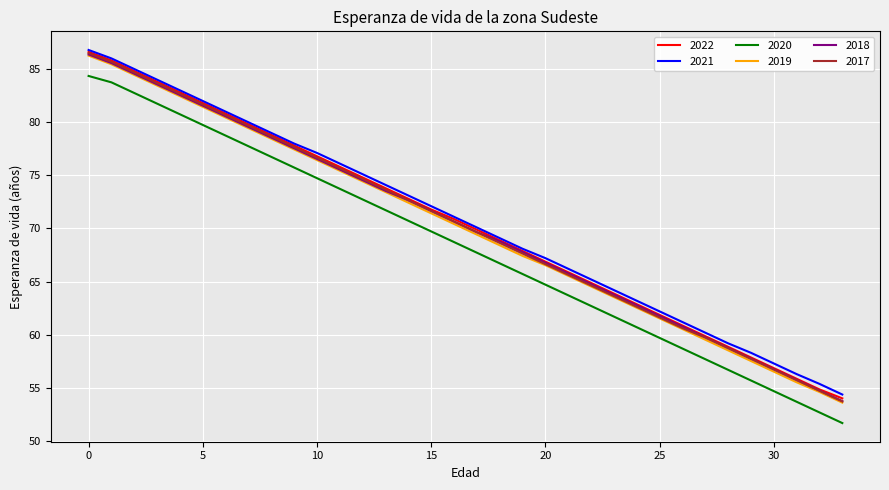

What is the maximum value shown in the chart?

86.8